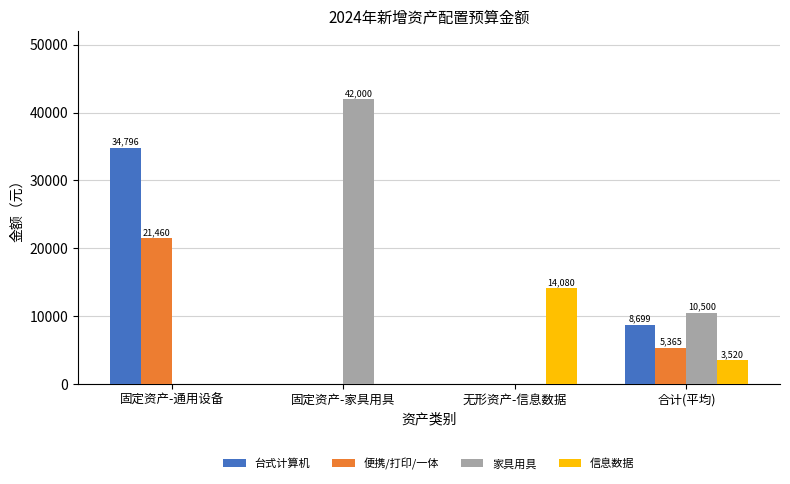

Which series has the largest total across all categories?

家具用具